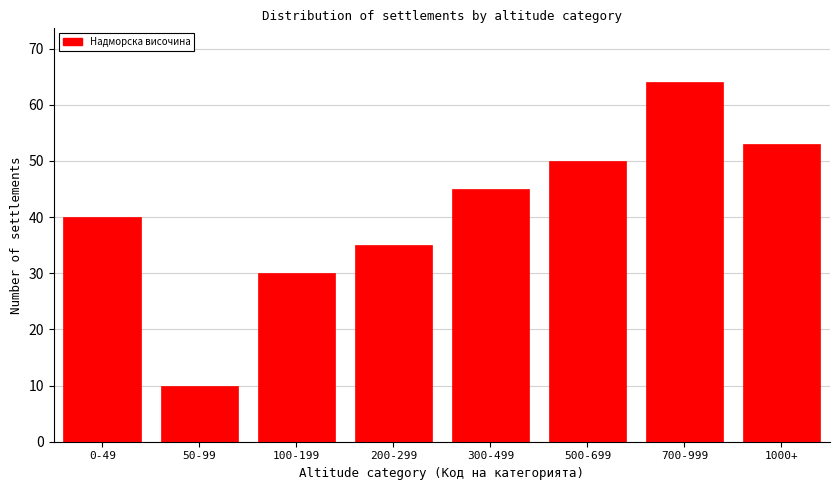

Reading right to left, transcribe all the data shown in this chart.

1000+=53	700-999=64	500-699=50	300-499=45	200-299=35	100-199=30	50-99=10	0-49=40